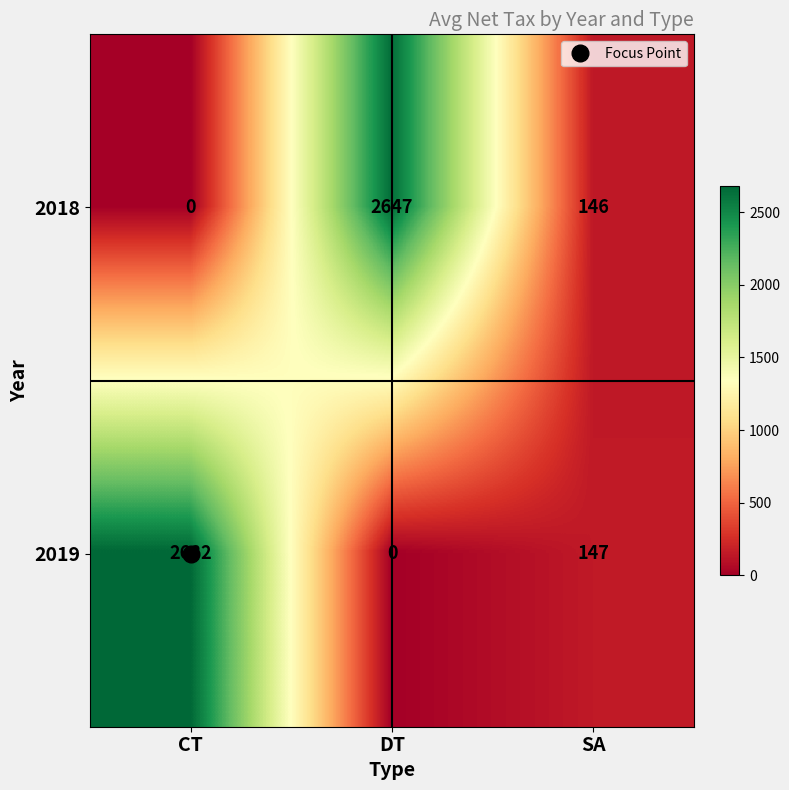

At which label is 2019 closest to 1341?

SA